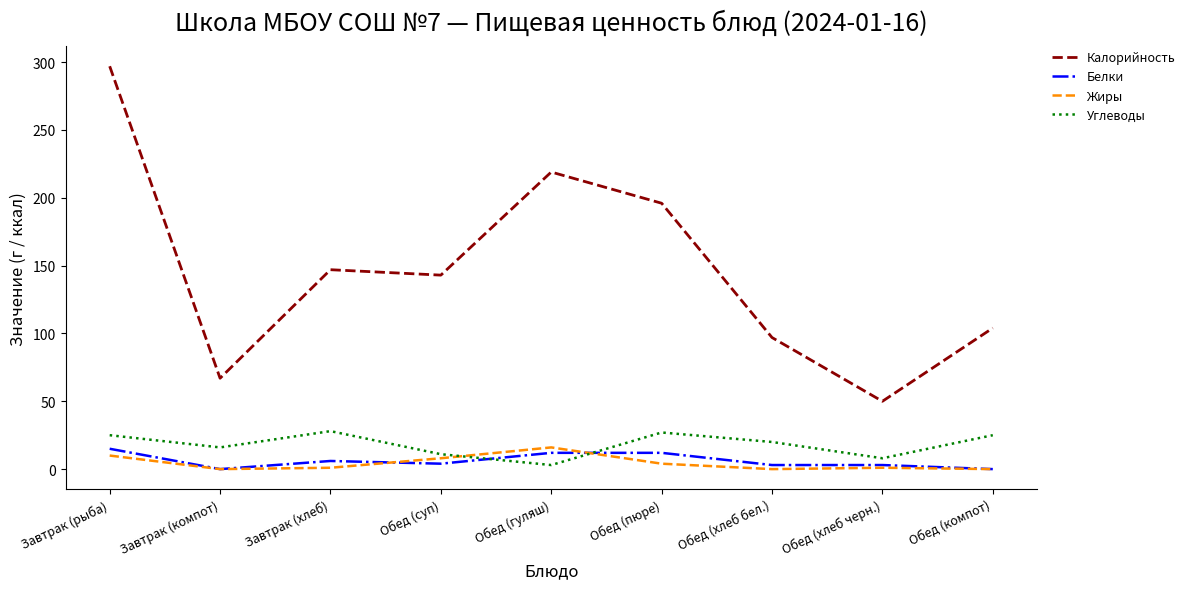

What is the highest value of the Углеводы series?

28